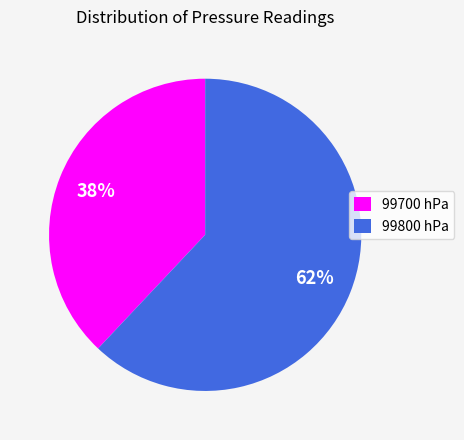

Between 99700 and 99800, which is larger?

99800